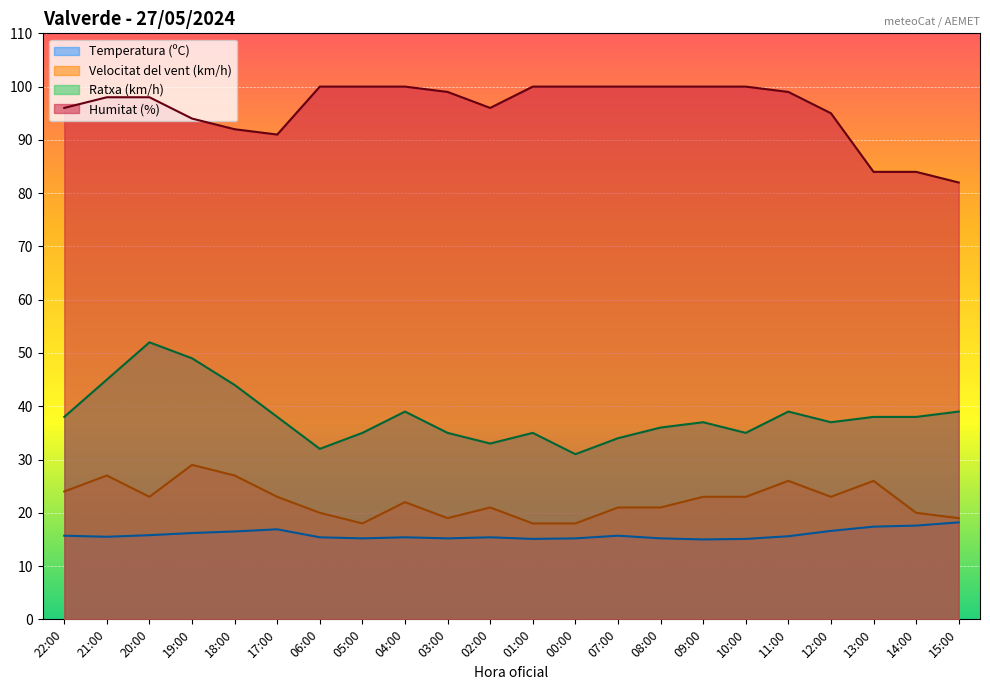

True or false: Temperatura (ºC) and Ratxa (km/h) cross at least once.

False